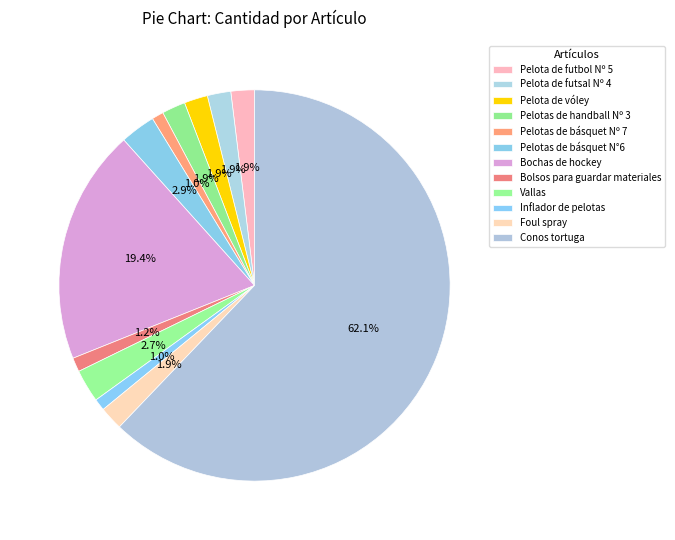

Is it true that Bolsos para guardar materiales is 11% of the pie?

False